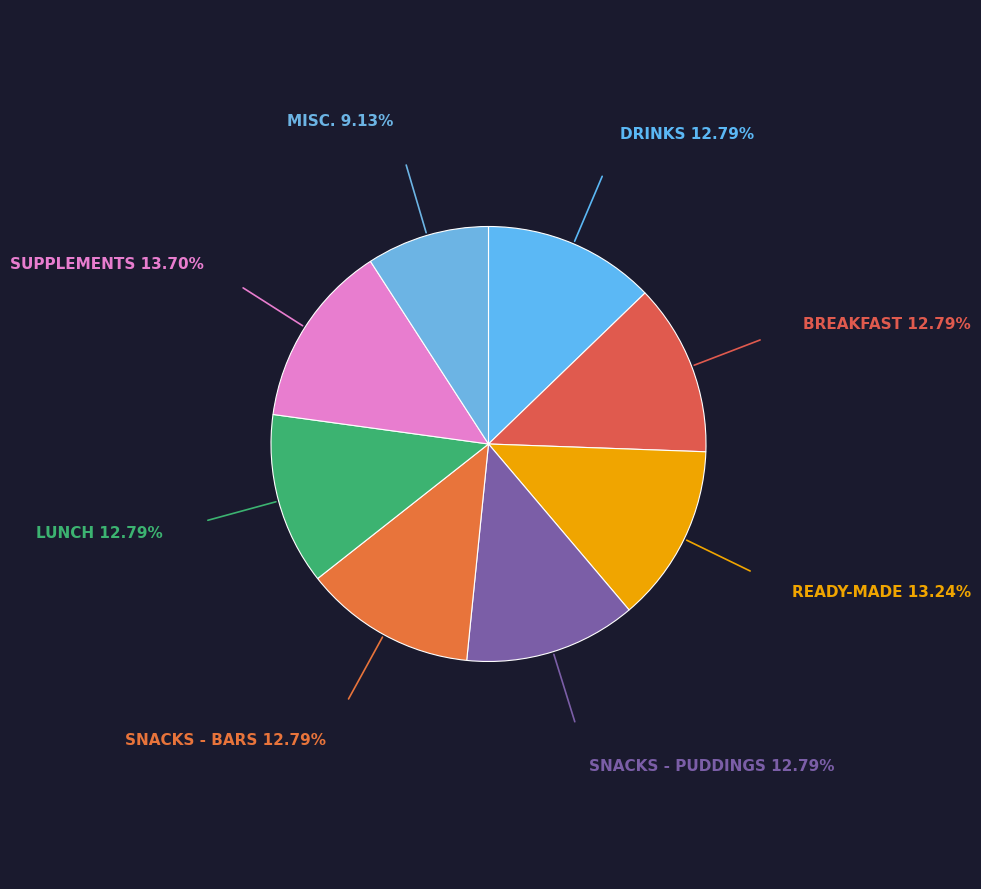

Do DRINKS and READY-MADE together represent more than half of the pie?

No